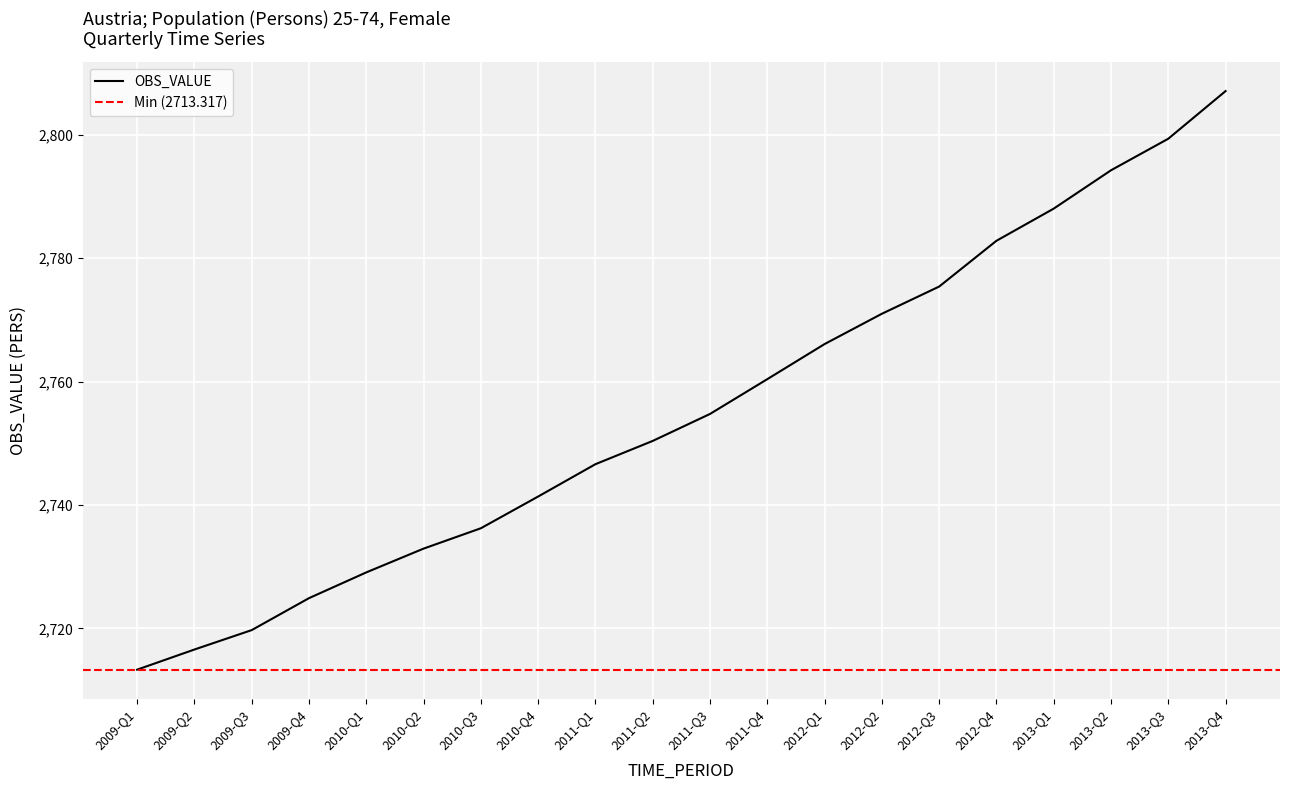

Reading right to left, extract all data points from this chart.

2013-Q4=2807.1	2013-Q3=2799.4	2013-Q2=2794.3	2013-Q1=2788.0	2012-Q4=2782.8	2012-Q3=2775.4	2012-Q2=2771.0	2012-Q1=2766.1	2011-Q4=2760.4	2011-Q3=2754.8	2011-Q2=2750.4	2011-Q1=2746.6	2010-Q4=2741.4	2010-Q3=2736.2	2010-Q2=2732.9	2010-Q1=2729.1	2009-Q4=2724.9	2009-Q3=2719.7	2009-Q2=2716.6	2009-Q1=2713.3